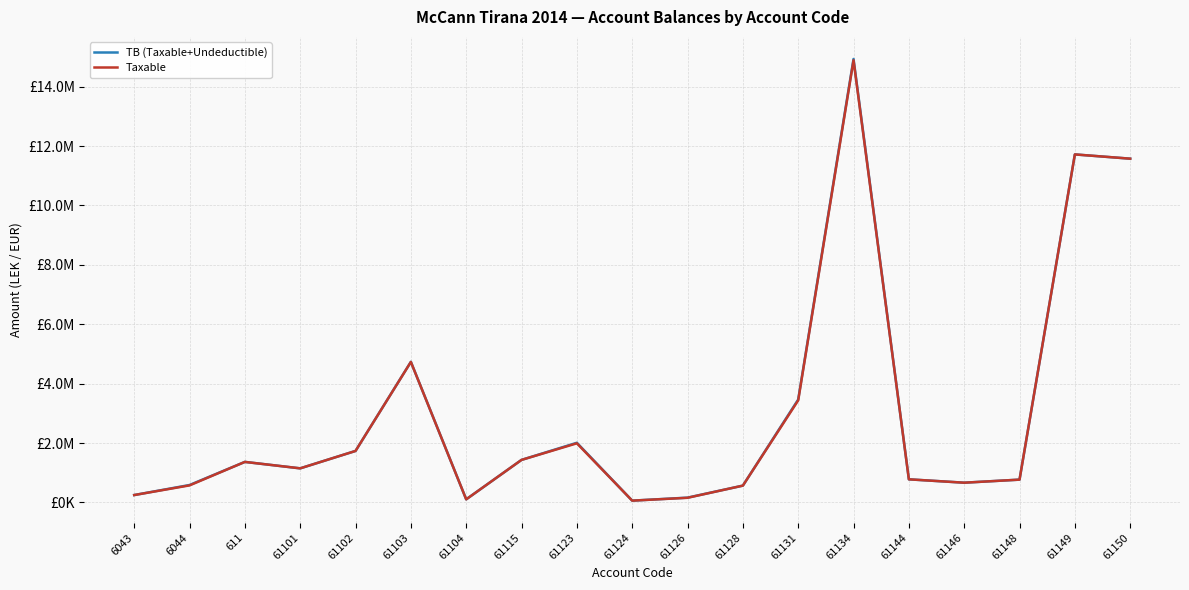

What is the total value across all series at 6043?

500454.2